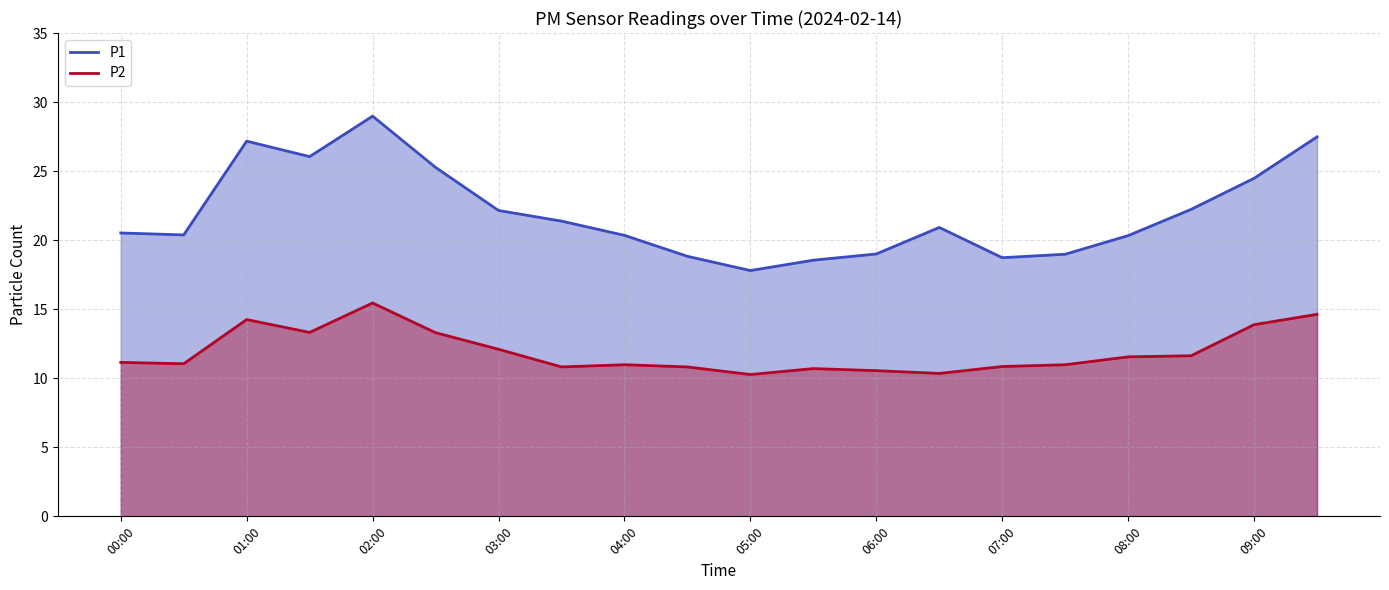

How many lines are shown in the chart?

2